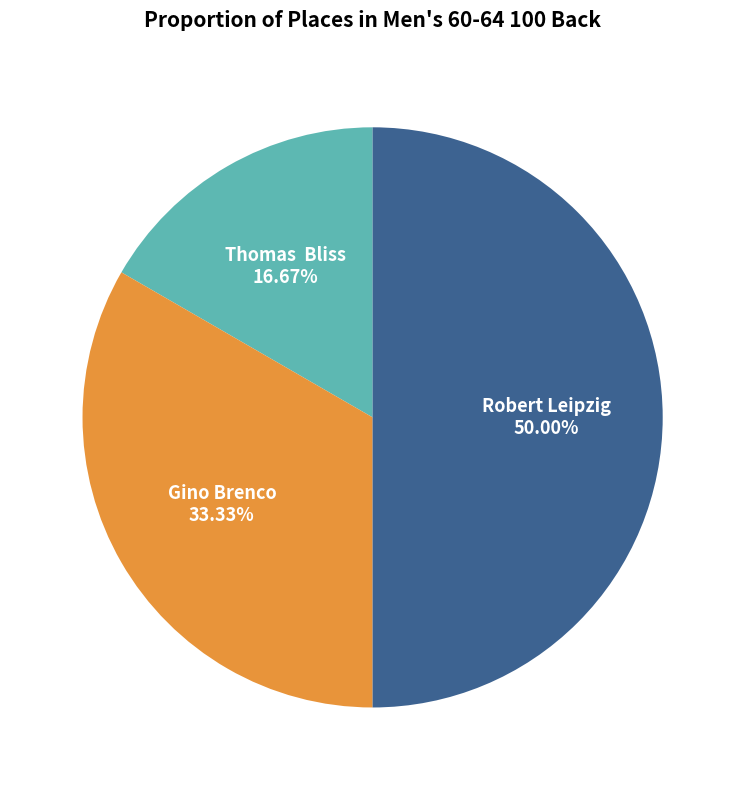

Combined, what portion of the pie is Robert Leipzig and Gino Brenco?

83.3%